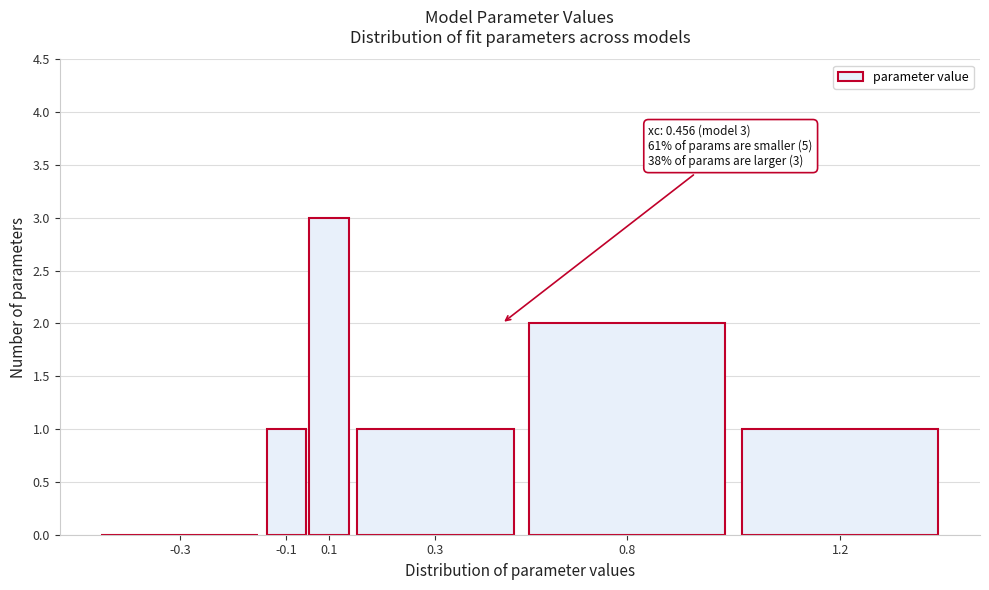

Reading left to right, extract all data points from this chart.

-0.3=0	-0.1=1	0.1=3	0.3=1	0.8=2	1.2=1